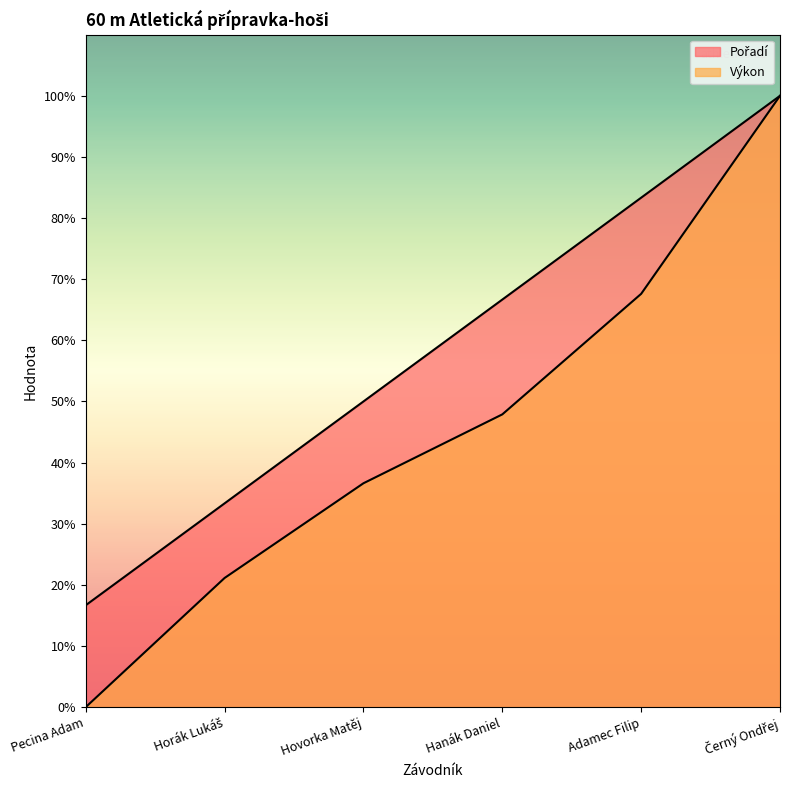

At which category does the chart reach its minimum across all series?

Pecina Adam